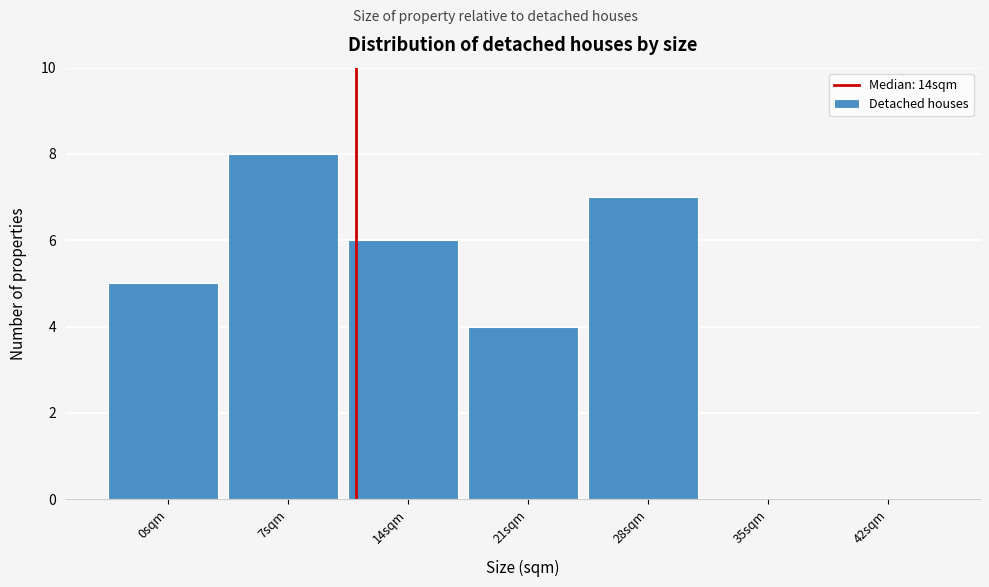

Reading left to right, list all the values displayed in this chart.

0sqm=5	7sqm=8	14sqm=6	21sqm=4	28sqm=7	35sqm=0	42sqm=0